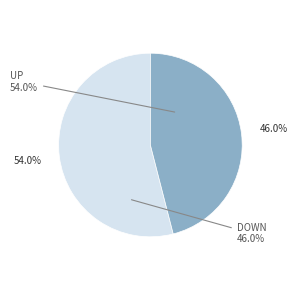

To the nearest percent, what portion does down represent?

46%